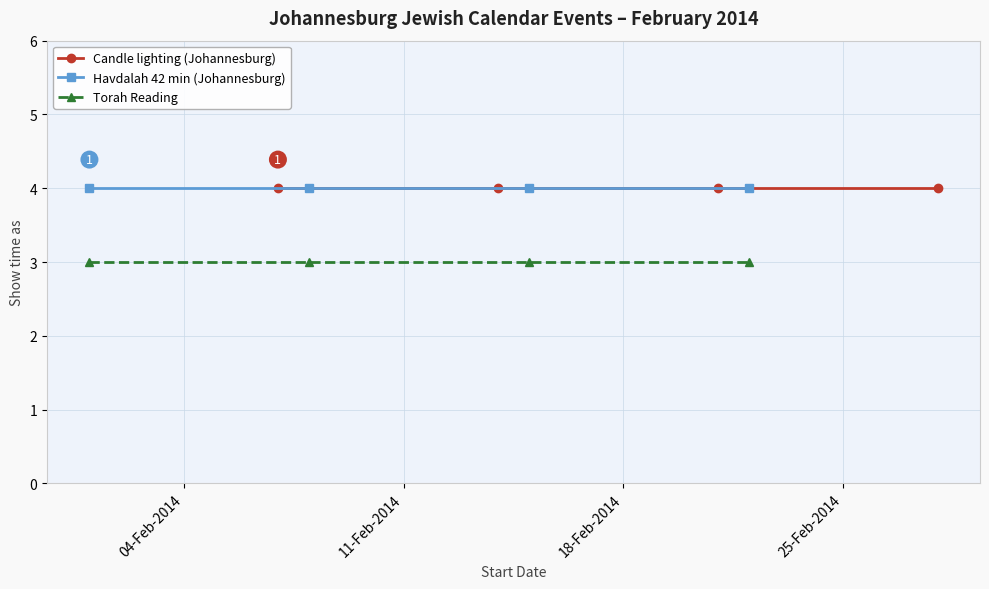

What is the sum of all Havdalah 42 min (Johannesburg) values?

16